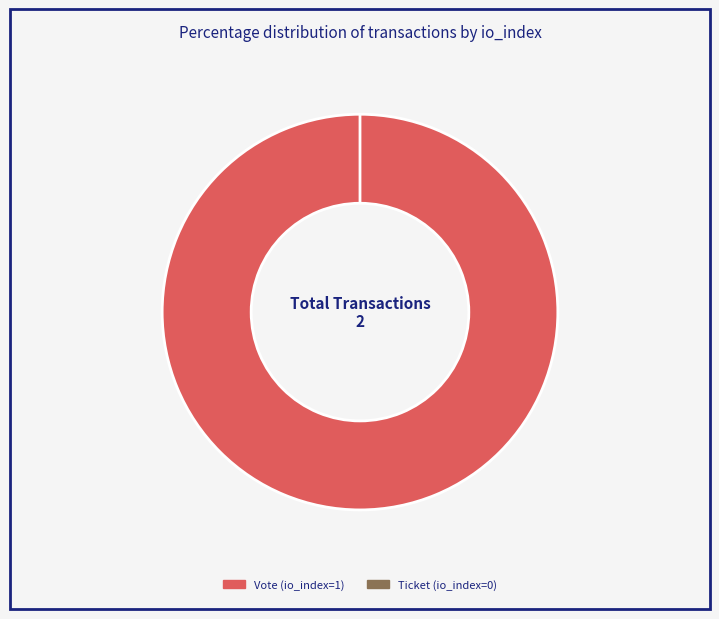

Combined, what portion of the pie is Vote (io_index=1) and Ticket (io_index=0)?

100.0%